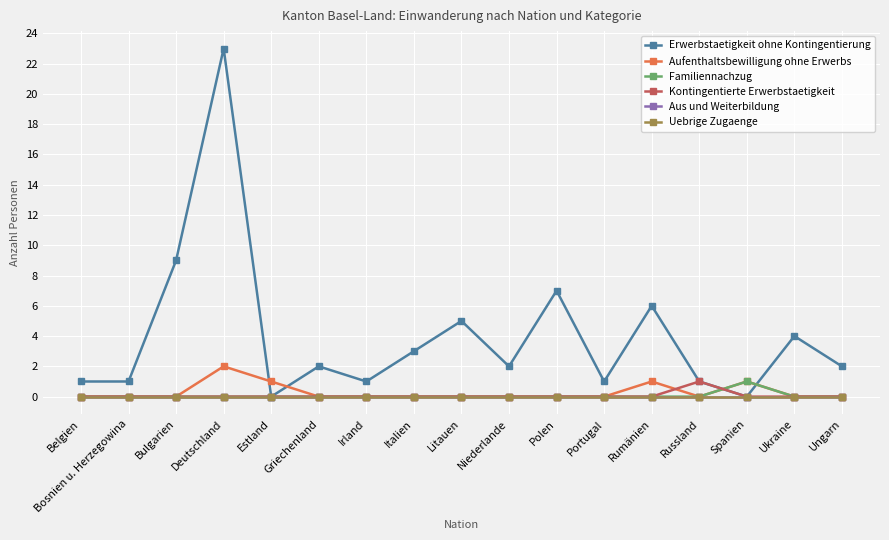

How many lines are shown in the chart?

6